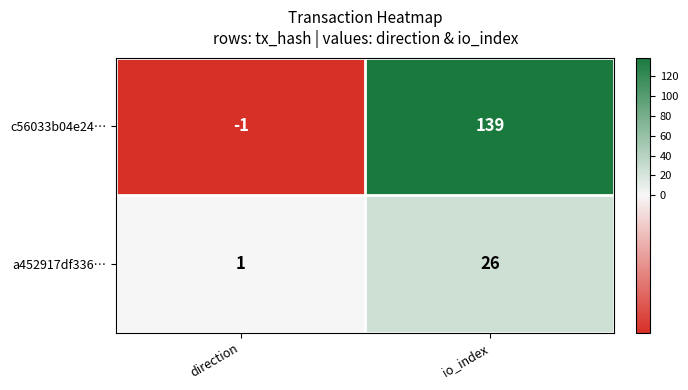

Which series changed the most between direction and io_index?

c56033b04e24…